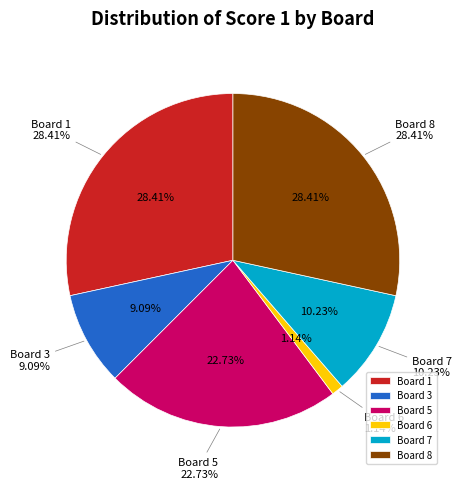

The Board 2 slice represents 1% of the pie. True or false?

False